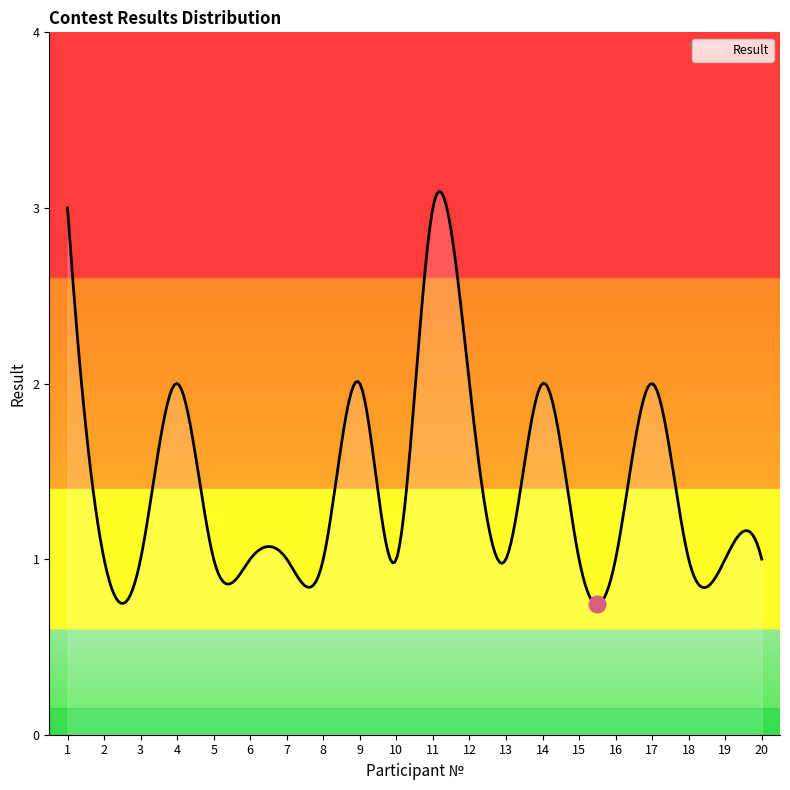

What is the difference between the maximum and minimum values?

2.4